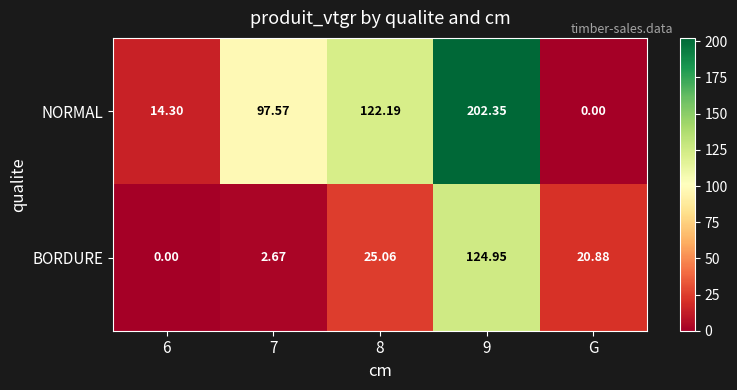

List the series in order of their peak value, lowest first.

BORDURE, NORMAL